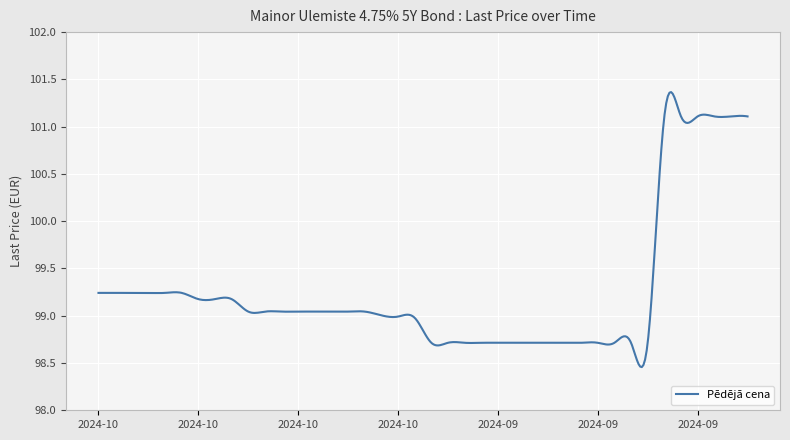

What is the difference between the maximum and minimum values?

2.9